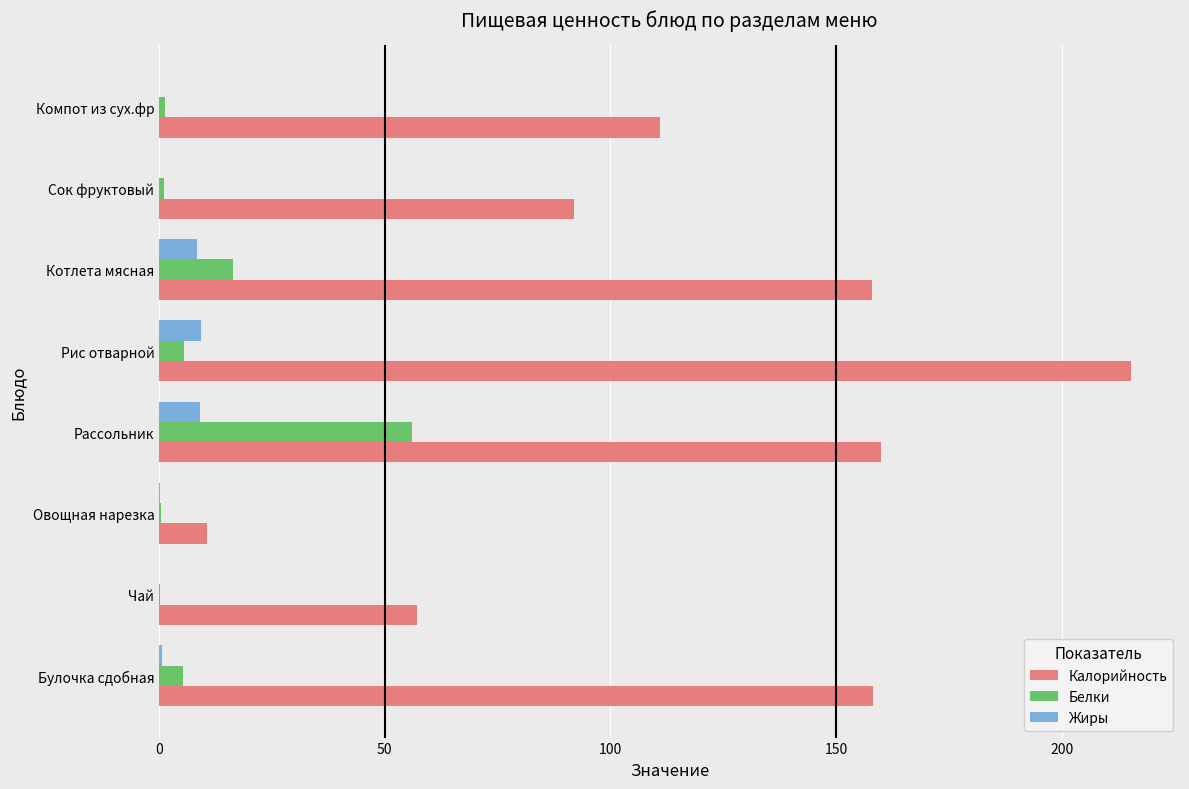

Between Рассольник and Котлета мясная, which series saw the biggest shift?

Белки